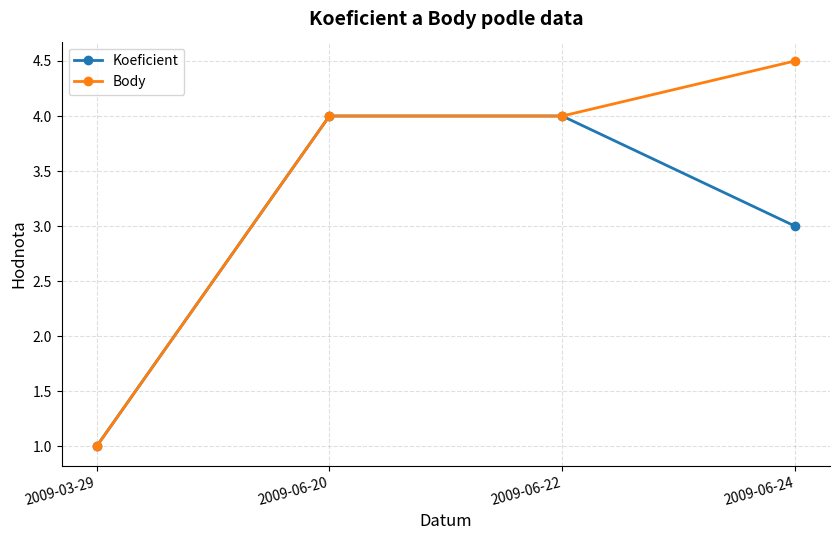

List the series in order of their peak value, lowest first.

Koeficient, Body